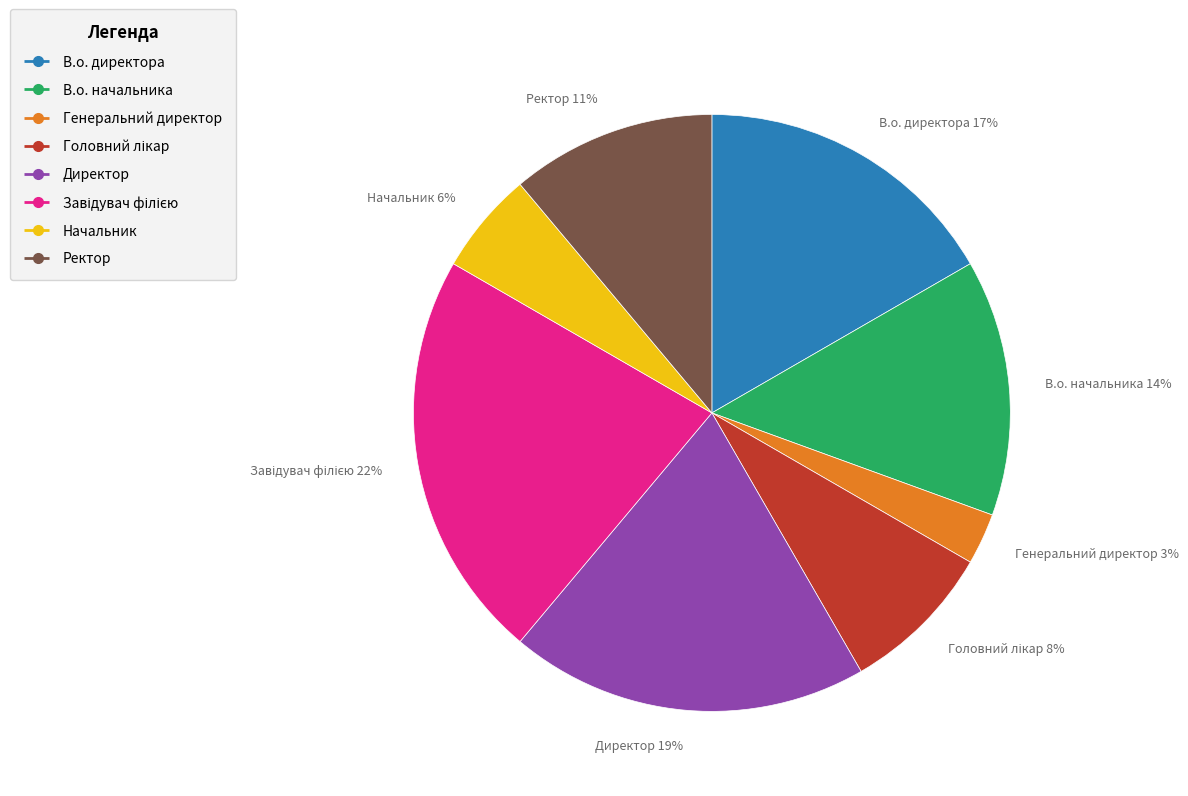

To the nearest percent, what percentage of the pie is В.о. начальника?

14%